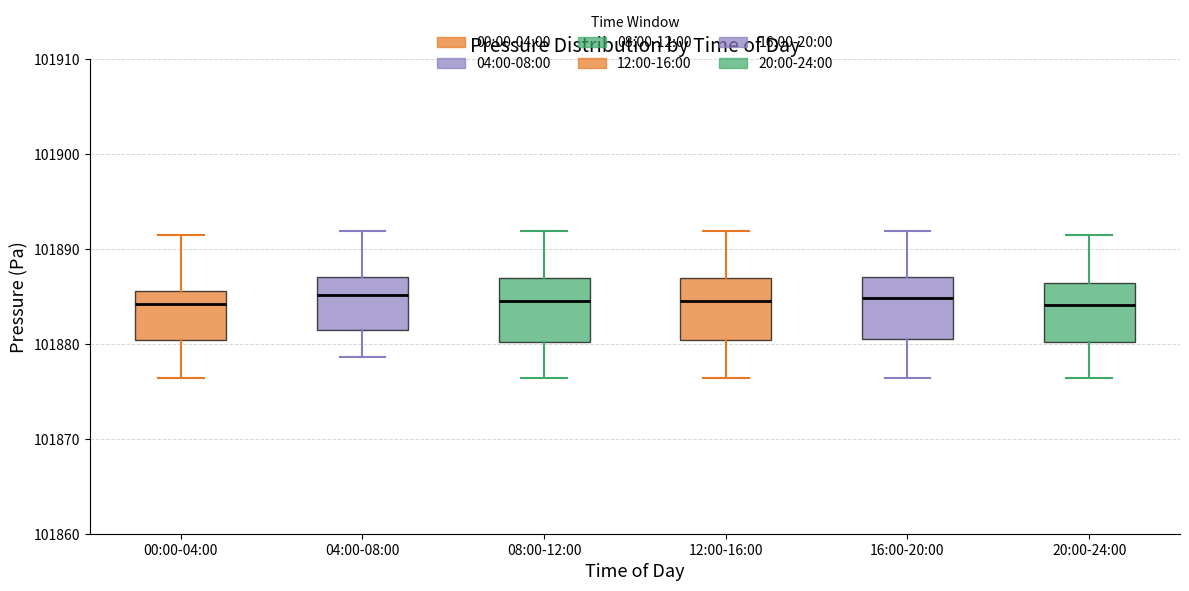

Reading left to right, transcribe this box plot: for each box, give where its median line is, the range the box spans, and where its two whiskers end, as read against the y-axis. The values are not printed on the chart, so give them approximately, as read against the axis.

00:00-04:00: median 101884, box 101880 to 101886, whiskers 101876 to 101891
04:00-08:00: median 101885, box 101881 to 101887, whiskers 101879 to 101892
08:00-12:00: median 101885, box 101880 to 101887, whiskers 101876 to 101892
12:00-16:00: median 101885, box 101880 to 101887, whiskers 101876 to 101892
16:00-20:00: median 101885, box 101881 to 101887, whiskers 101876 to 101892
20:00-24:00: median 101884, box 101880 to 101886, whiskers 101876 to 101891